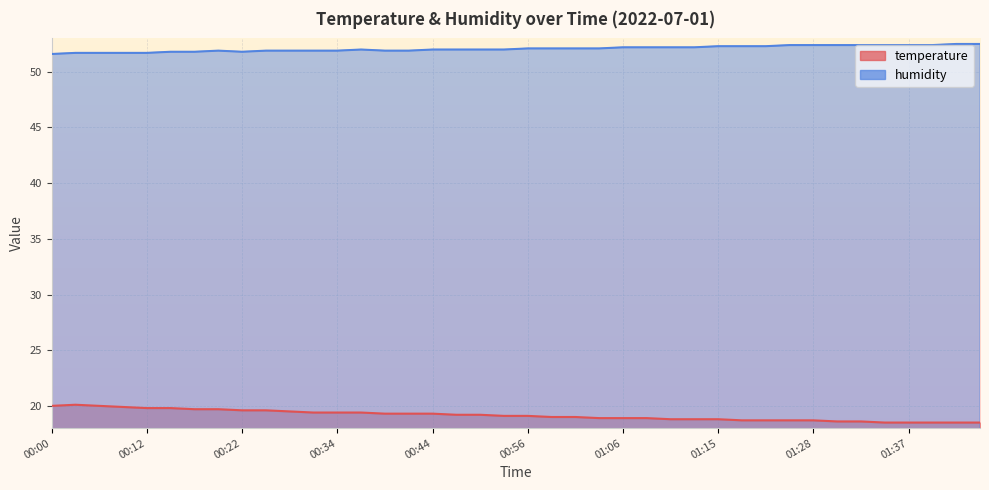

At which label does temperature reach its minimum?

01:35